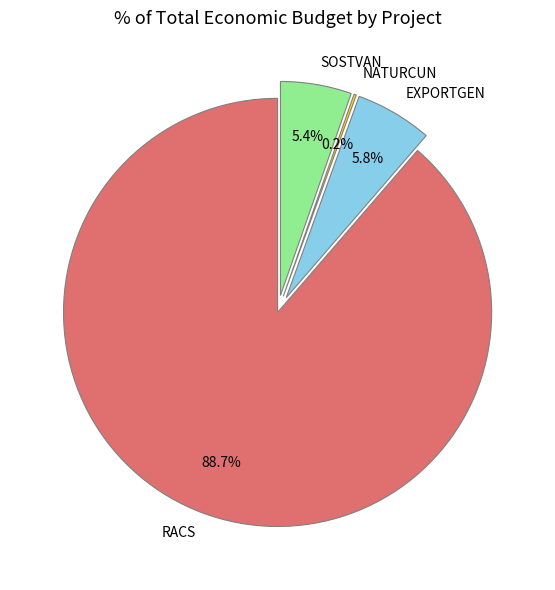

Is the sum of RACS and SOSTVAN greater than half?

Yes